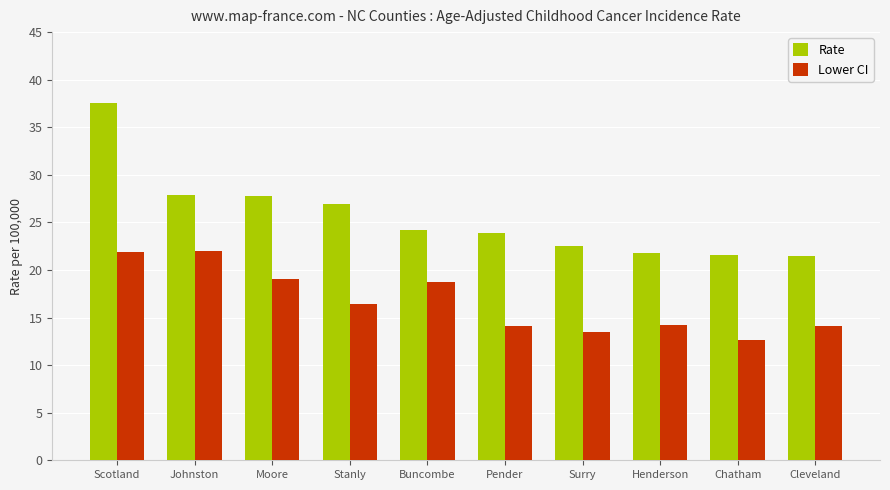

What is the value of the Lower CI bar at the 4th from the left?

16.4